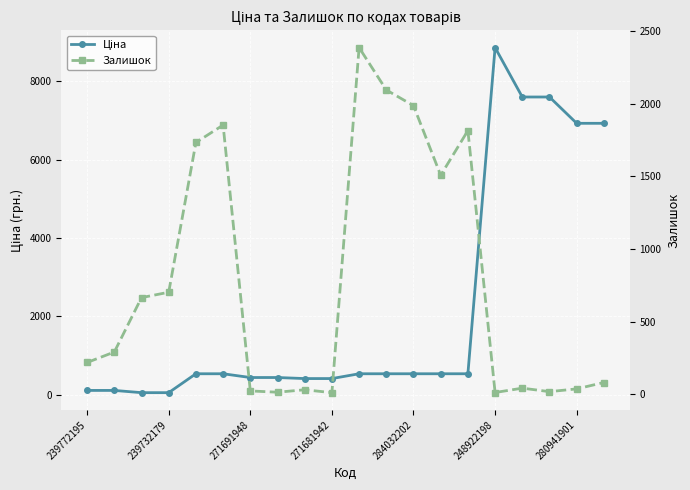

What is the difference between the Залишок values at 280941901 and 248922198?

25.0